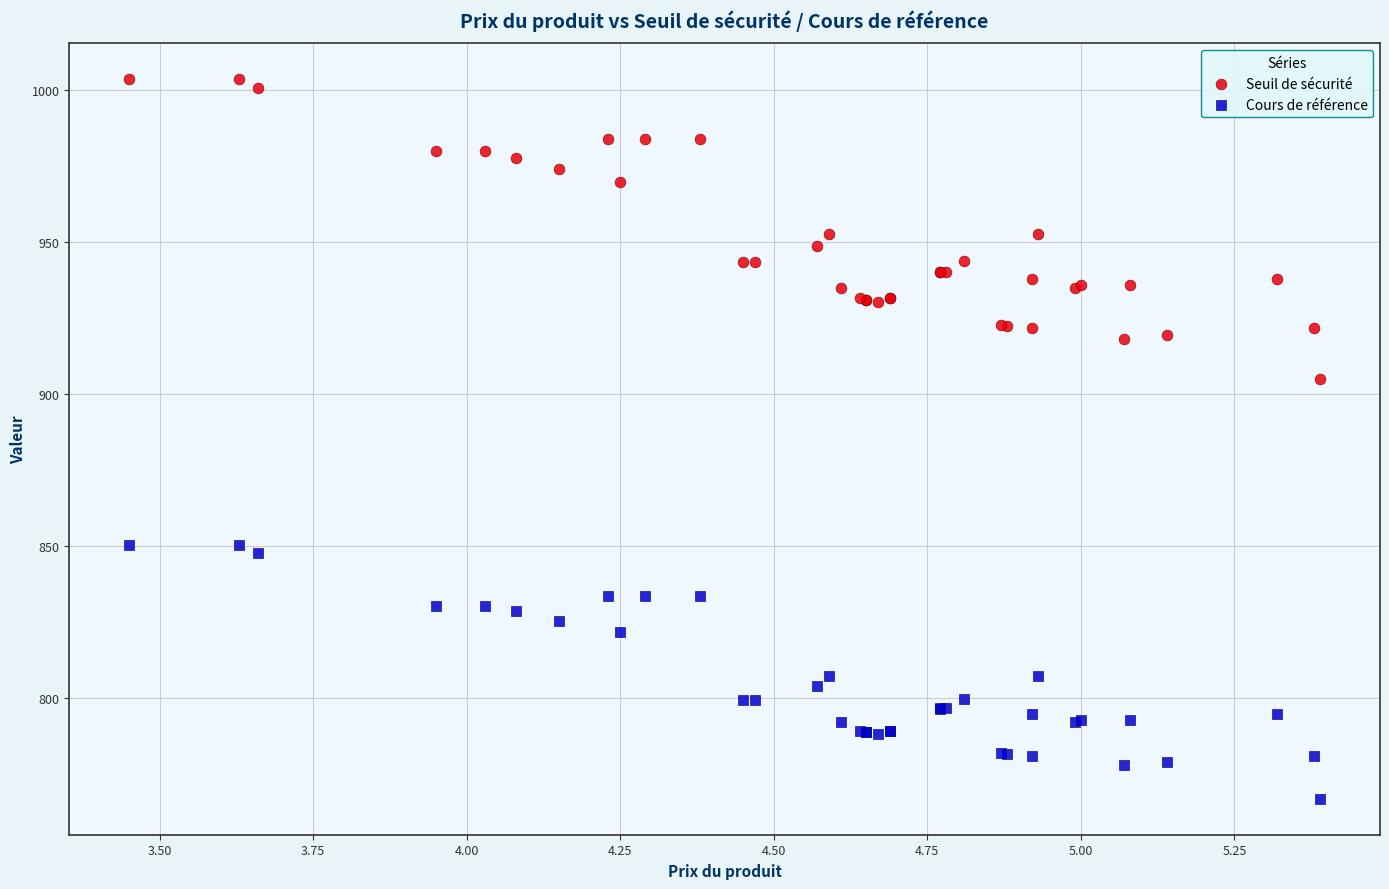

Across all series, what Y value is closest to 885?

905.1